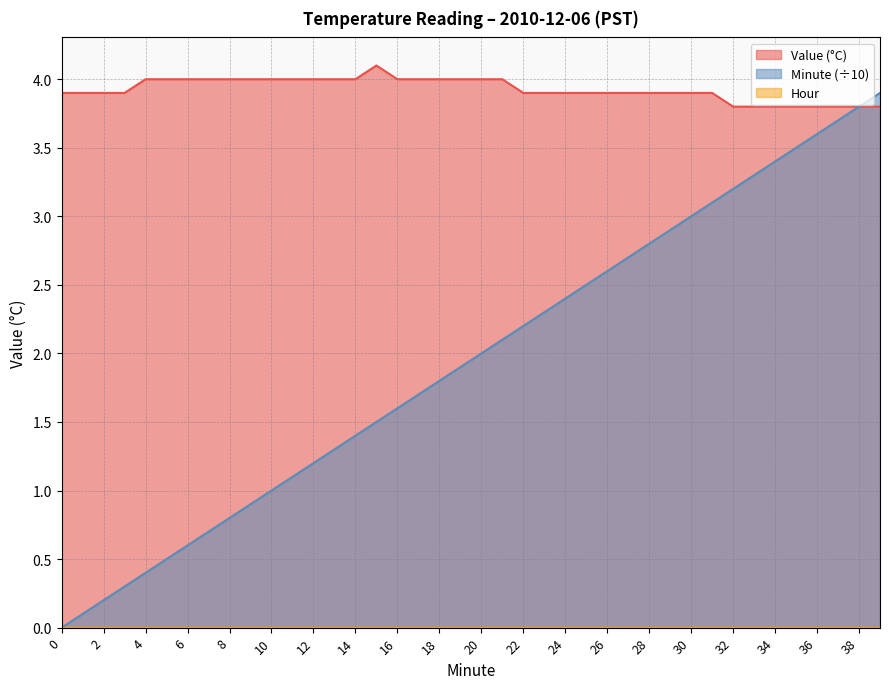

Is the value of Value (°C) at 35 greater than the value of Minute at 26?

Yes